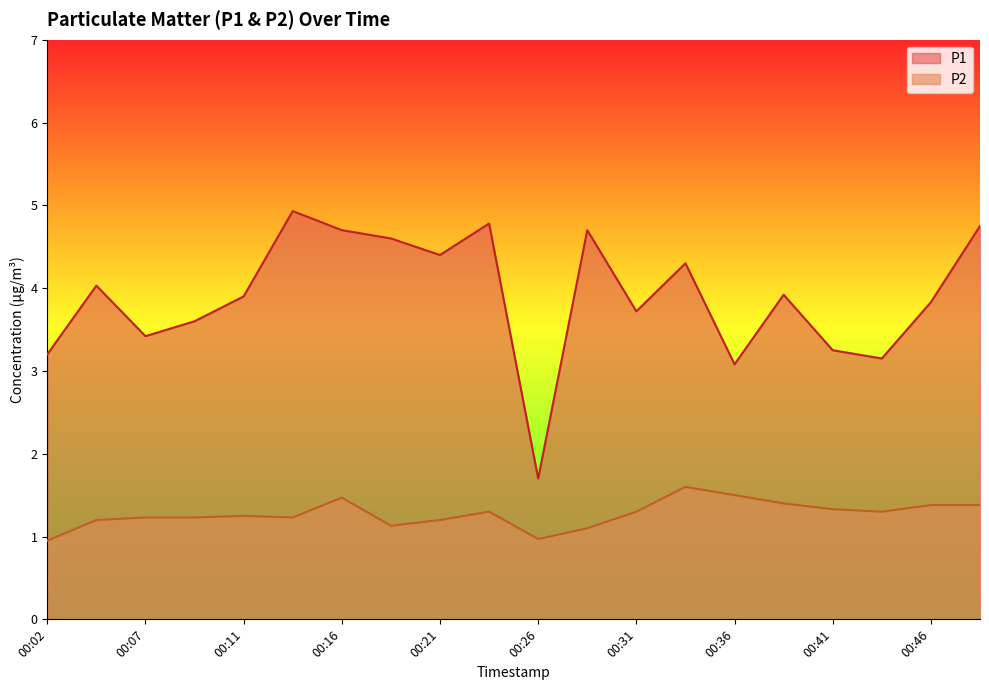

Reading left to right, list all the values displayed in this chart.

P1: 00:02=3.2	00:04=4.0	00:07=3.4	00:09=3.6	00:11=3.9	00:14=4.9	00:16=4.7	00:19=4.6	00:21=4.4	00:24=4.8	00:26=1.7	00:29=4.7	00:31=3.7	00:34=4.3	00:36=3.1	00:39=3.9	00:41=3.2	00:44=3.1	00:46=3.8	00:49=4.8
P2: 00:02=0.9	00:04=1.2	00:07=1.2	00:09=1.2	00:11=1.2	00:14=1.2	00:16=1.5	00:19=1.1	00:21=1.2	00:24=1.3	00:26=1.0	00:29=1.1	00:31=1.3	00:34=1.6	00:36=1.5	00:39=1.4	00:41=1.3	00:44=1.3	00:46=1.4	00:49=1.4